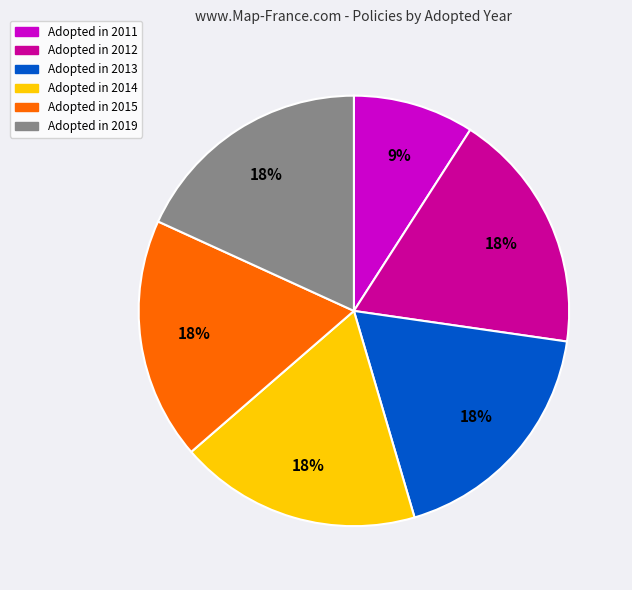

Count the number of slices in the pie.

6